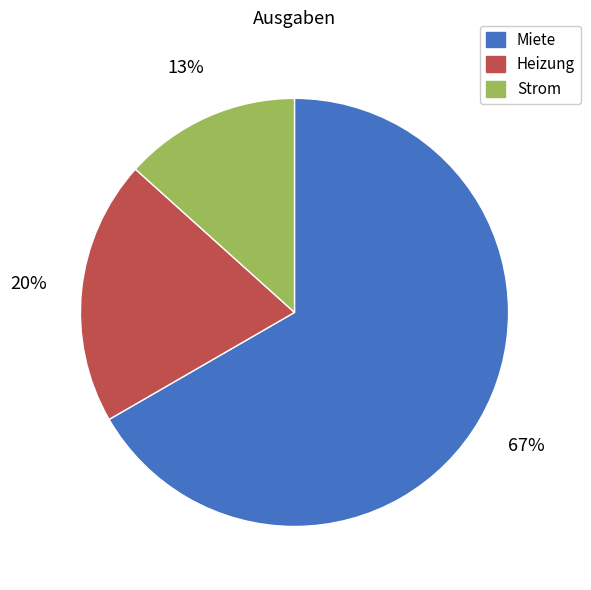

Which has a higher value, Strom or Miete?

Miete